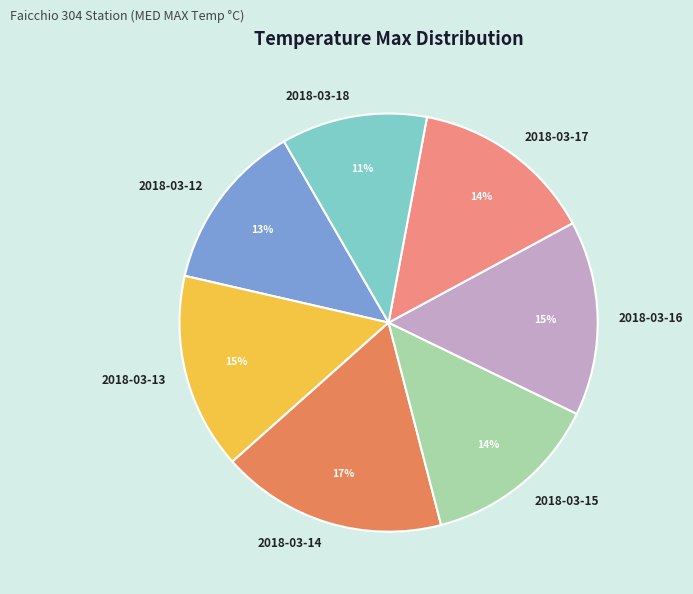

Is there any slice that represents more than half of the pie?

No